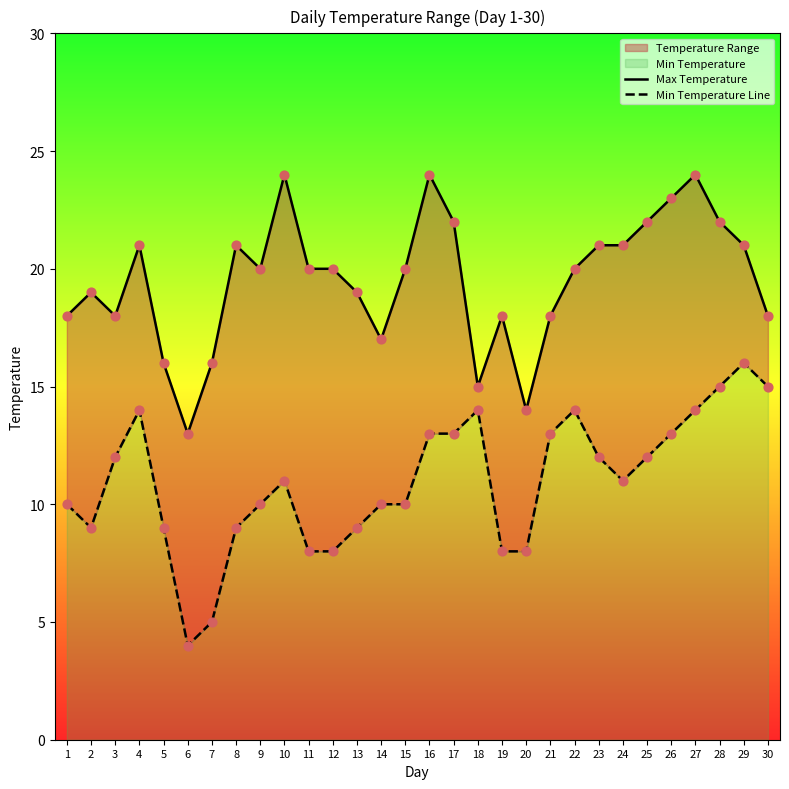

At which category is the sum across all series the highest?

27